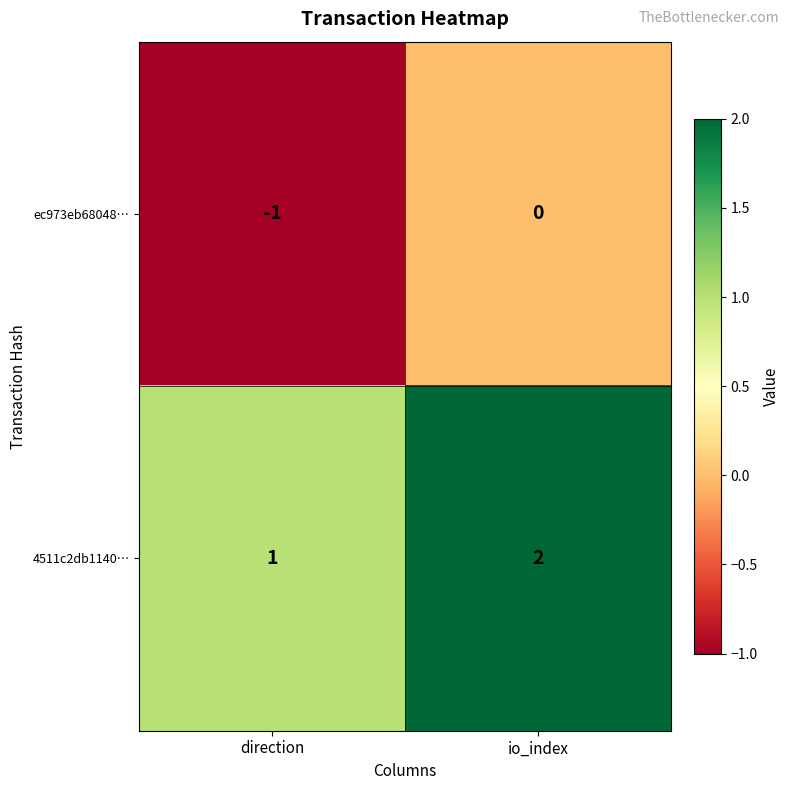

Reading right to left, transcribe all the data shown in this chart.

ec973eb68048…: io_index=0	direction=-1
4511c2db1140…: io_index=2	direction=1